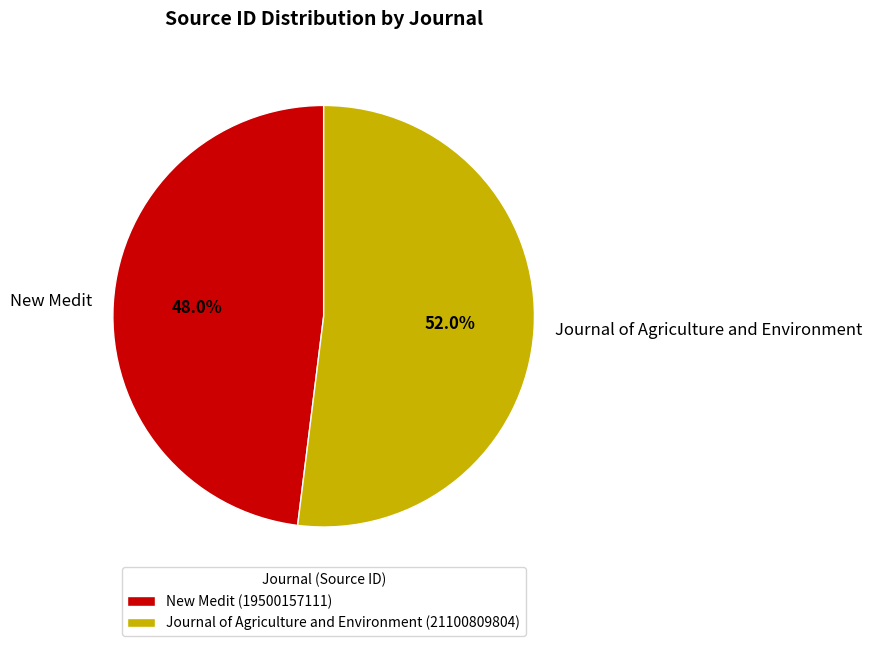

How many slices are in this pie chart?

2